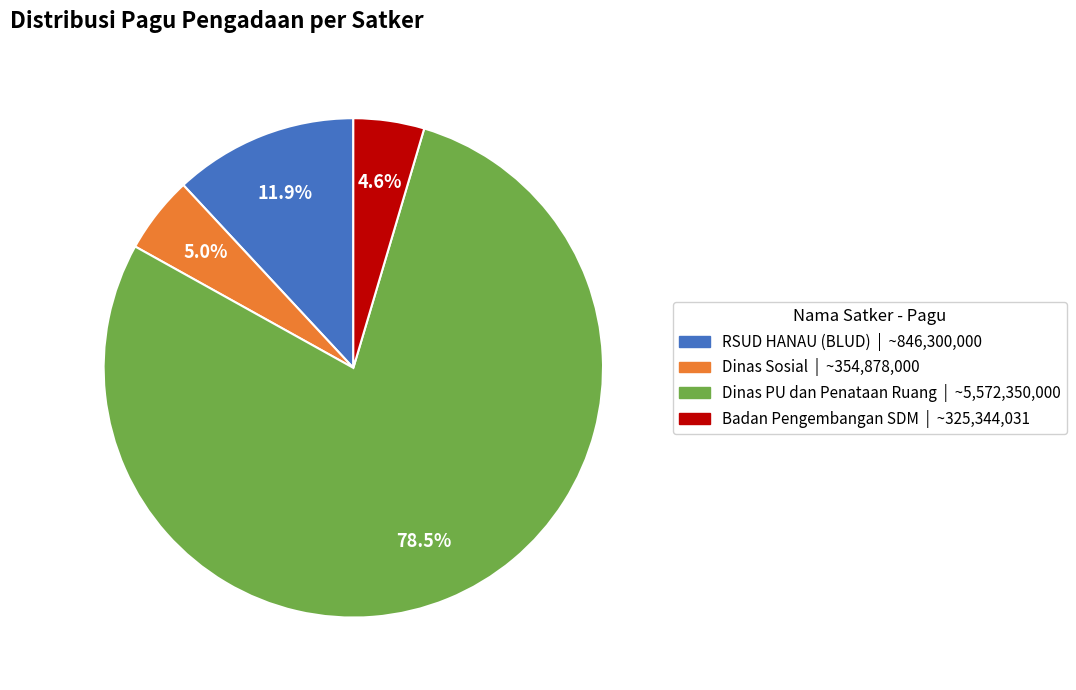

How many segments does this pie chart have?

4